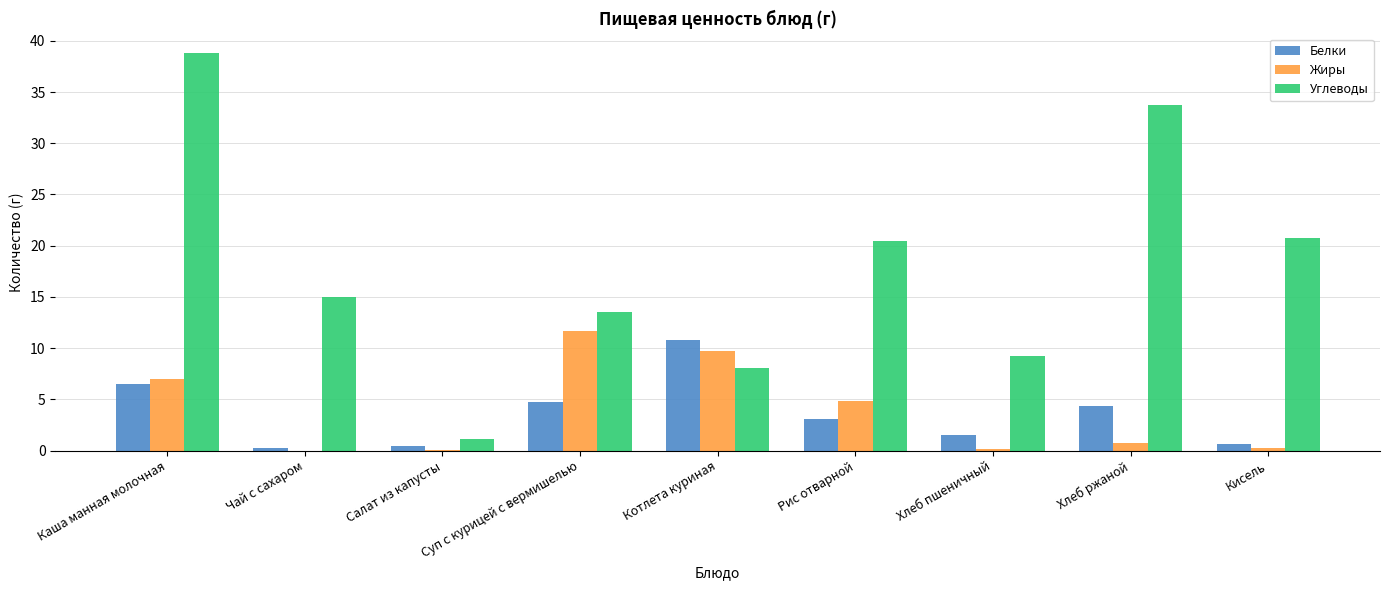

Read the Белки value at Котлета куриная.

10.8